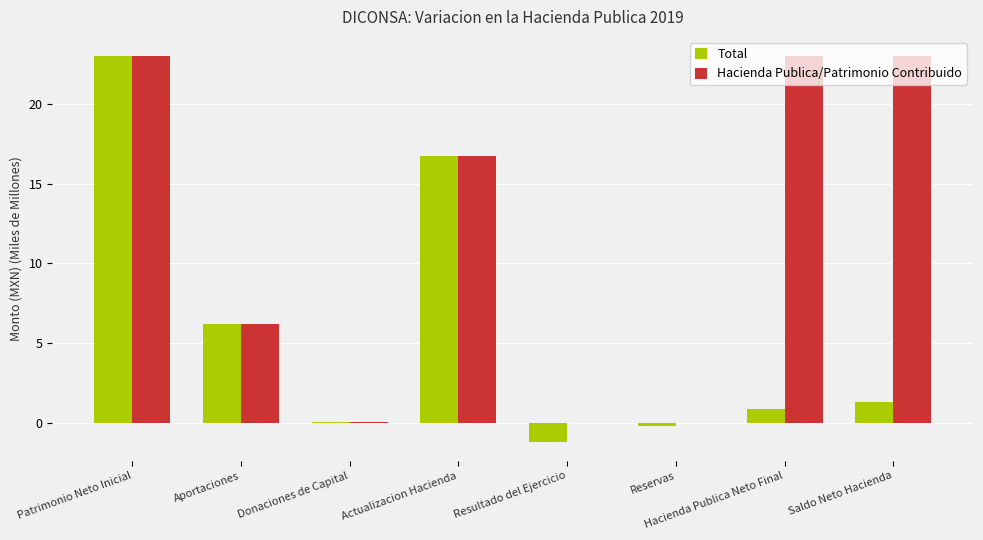

Which series has the largest total across all categories?

Hacienda Publica/Patrimonio Contribuido